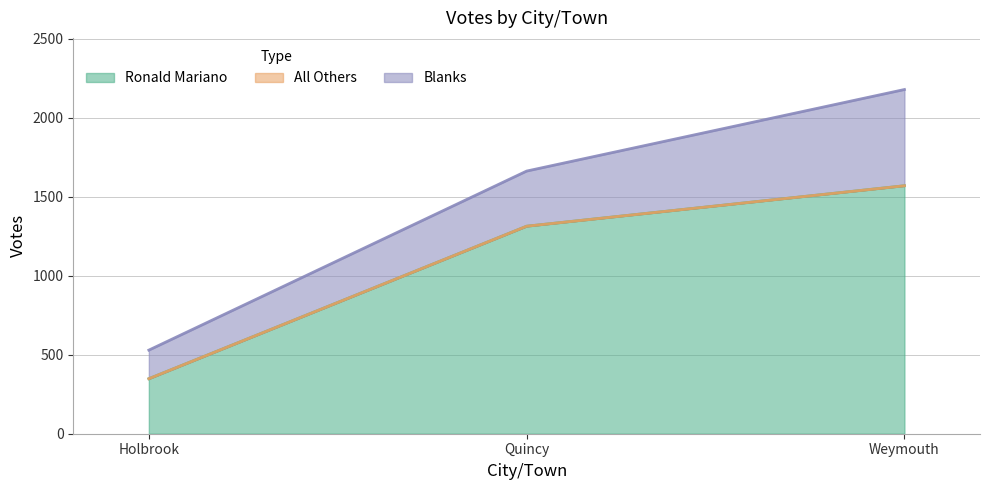

How many Blanks values are between 181 and 609?

3